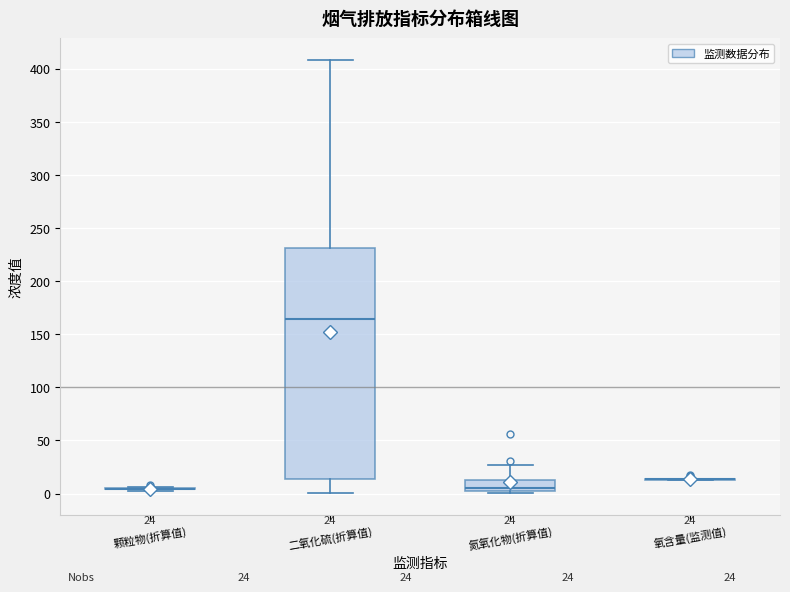

Which box is the tallest, from its lower edge to its upper edge?

二氧化硫(折算值)